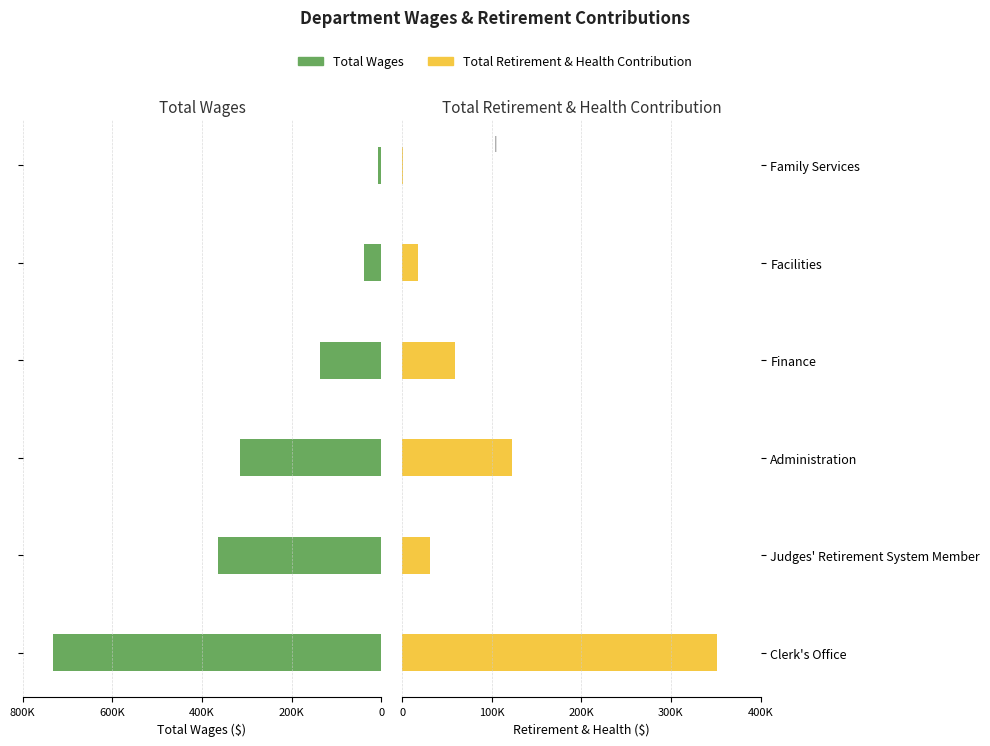

Is it true that Total Retirement & Health Contribution equals 31196 at Judges' Retirement System Member?

True